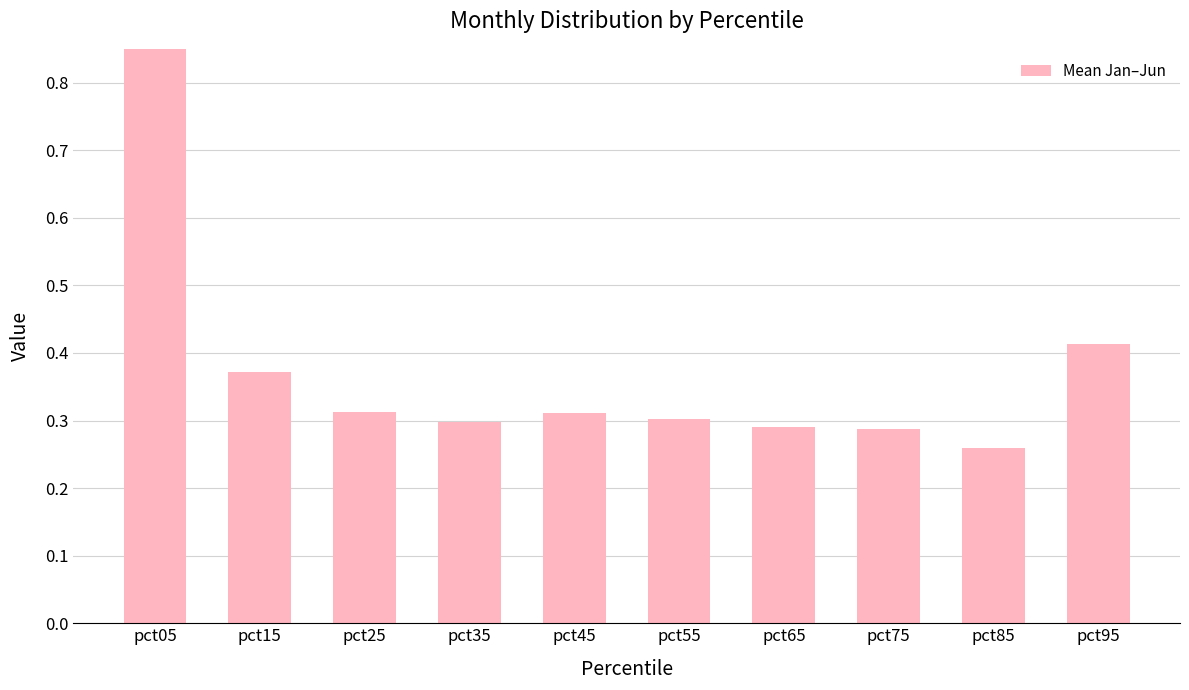

The value at pct25 is 0.1. True or false?

False